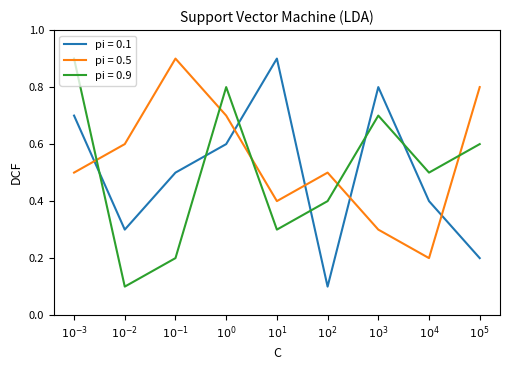

After their last crossing, which series has the higher values: pi = 0.5 or pi = 0.1?

pi = 0.5